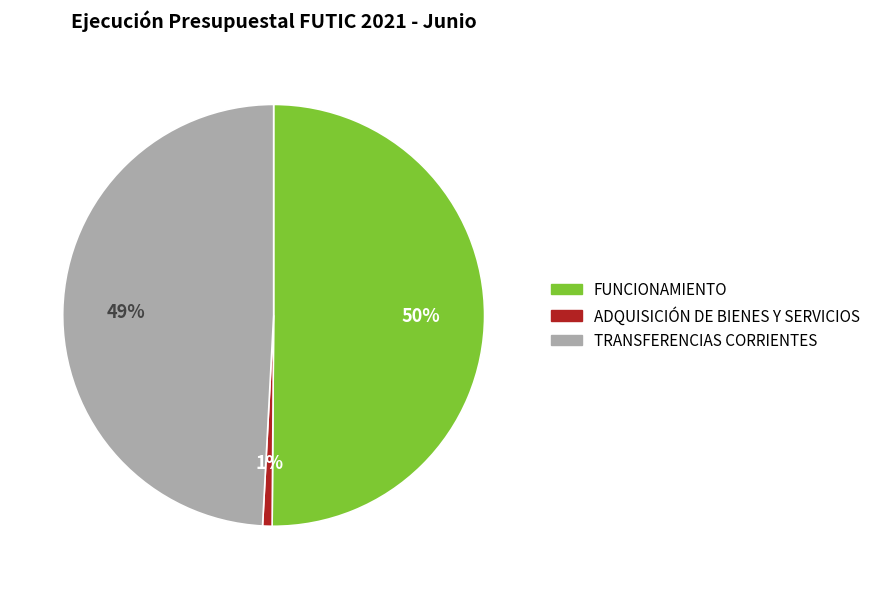

Which category has the biggest portion of the pie?

FUNCIONAMIENTO